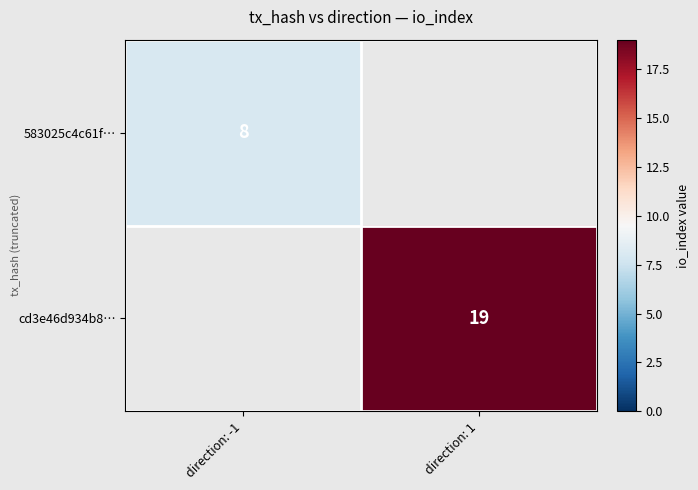

Is it true that 583025c4c61f… equals 8 at direction: -1?

True